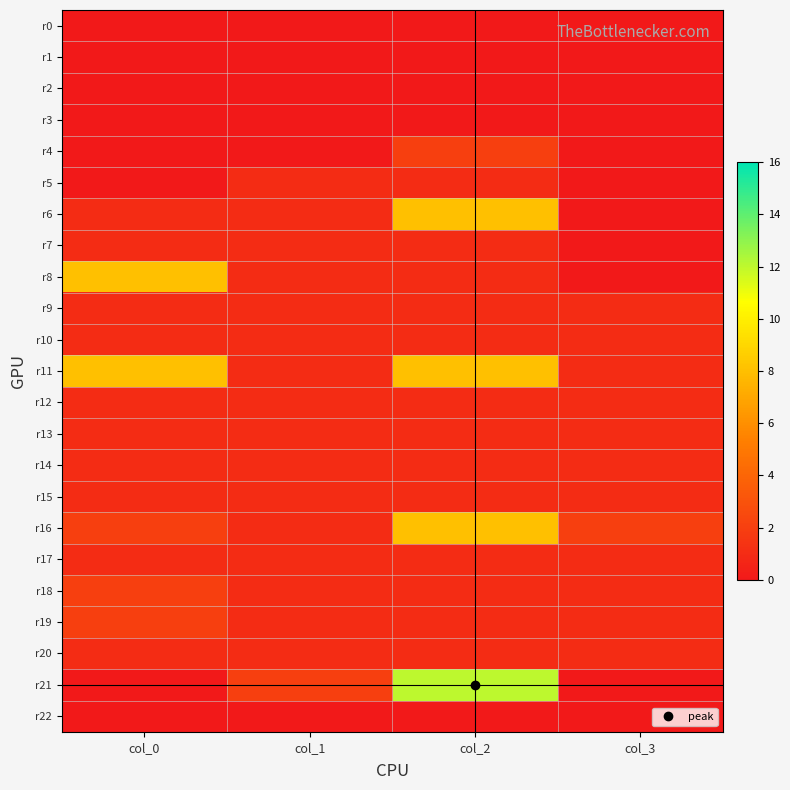

Count the number of data series in this chart.

23